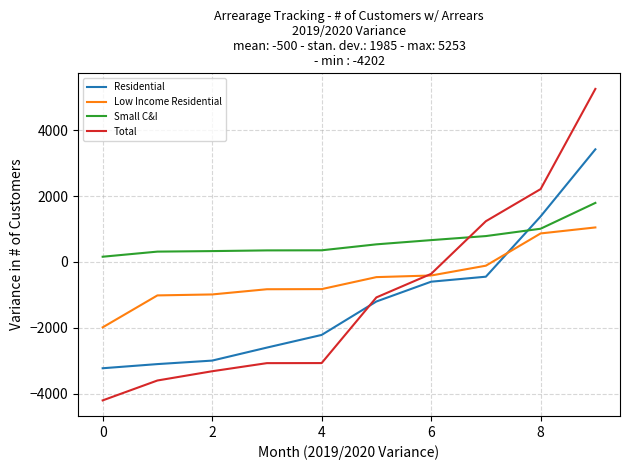

Which series has the largest total across all categories?

Small C&I